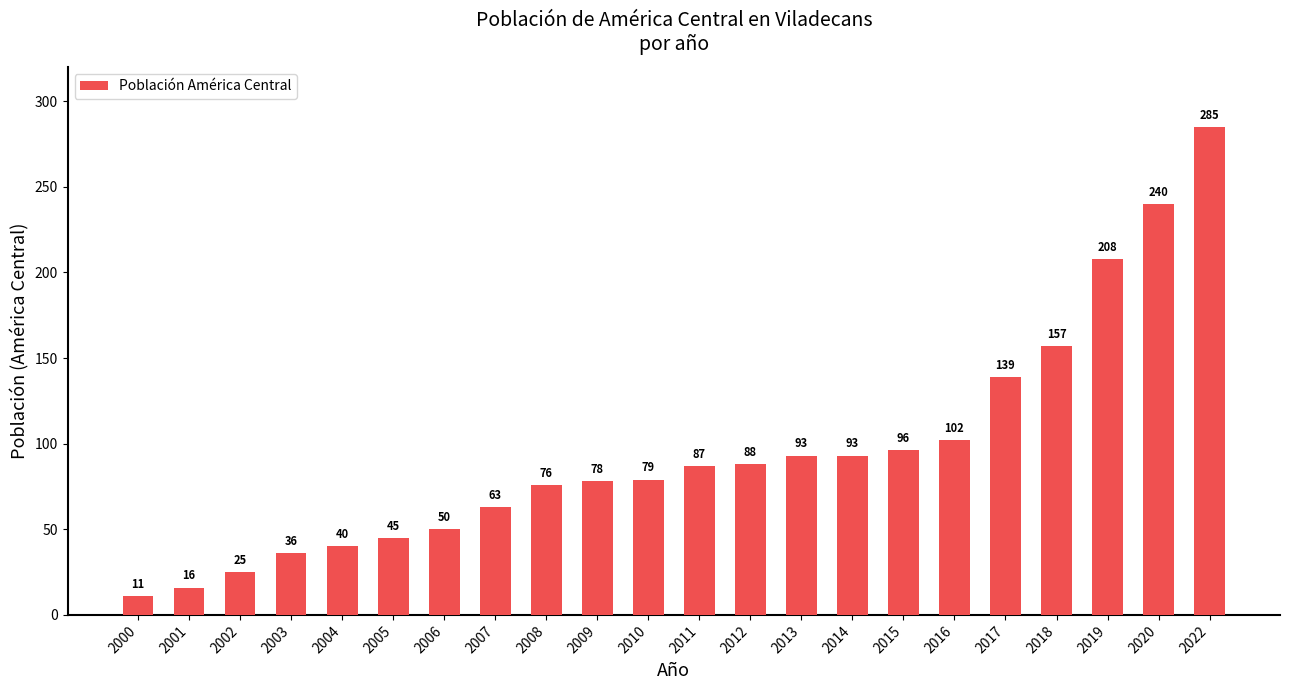

How many values are below 87?

11